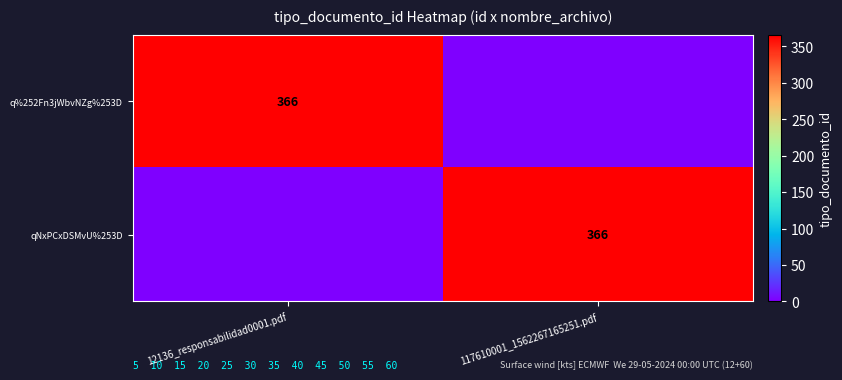

The value of qNxPCxDSMvU%253D at 117610001_1562267165251.pdf is 657. True or false?

False